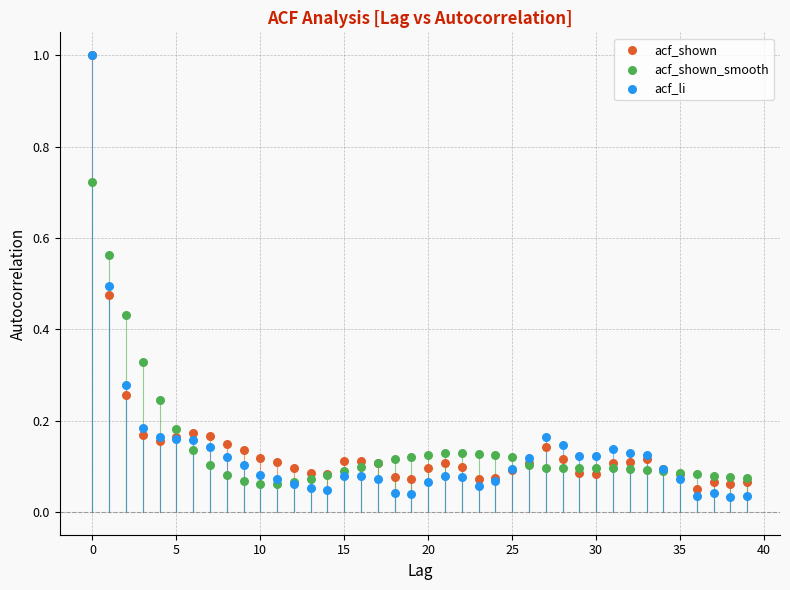

Which series has the widest spread of Y values?

acf_li